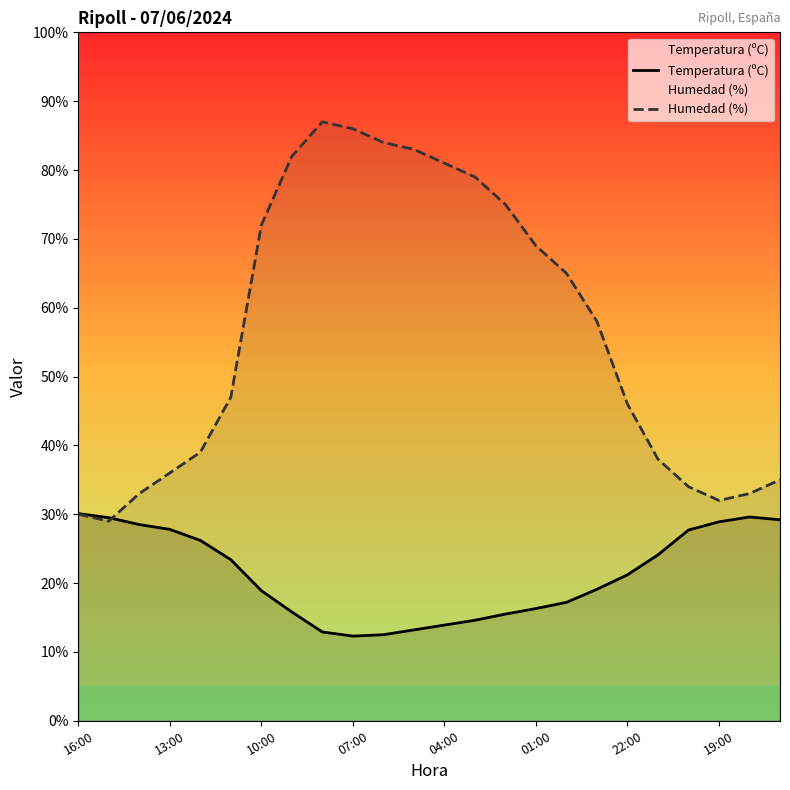

What are all the series names shown in the legend?

Temperatura (ºC), Humedad (%)